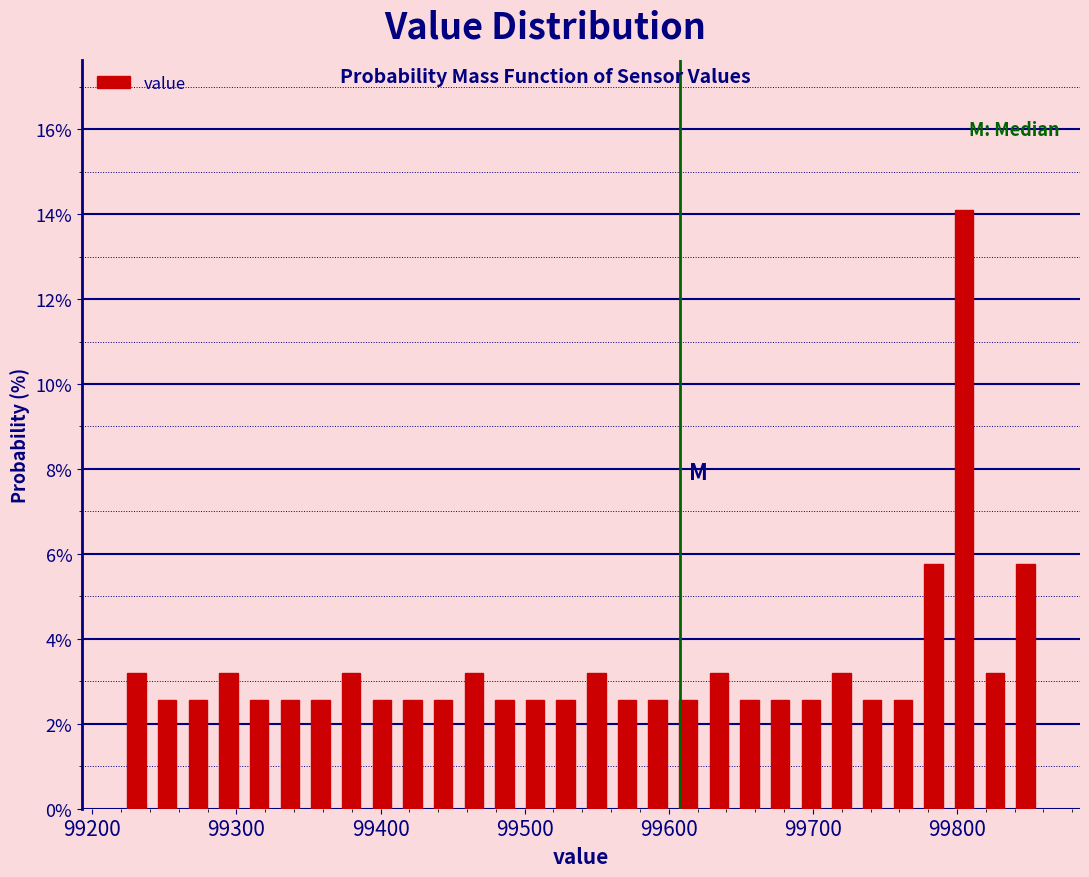

Read against the x-axis, roughly where is the centre of the tallest bar?

99800